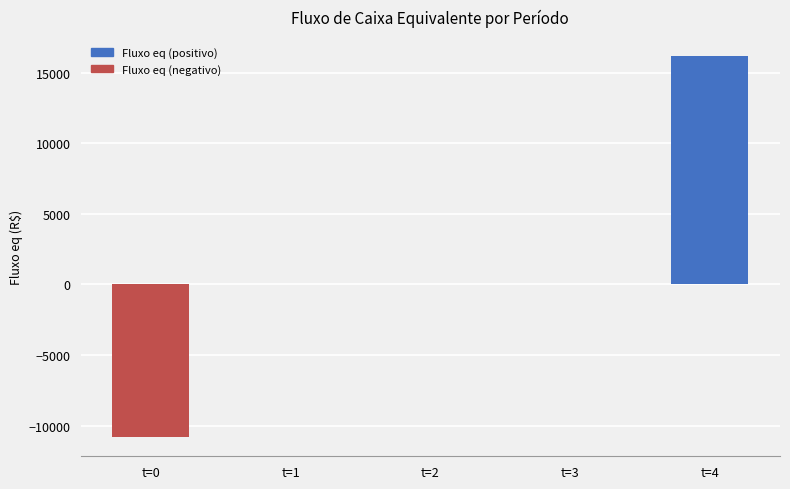

What value does the data have at t=0?

-10826.4